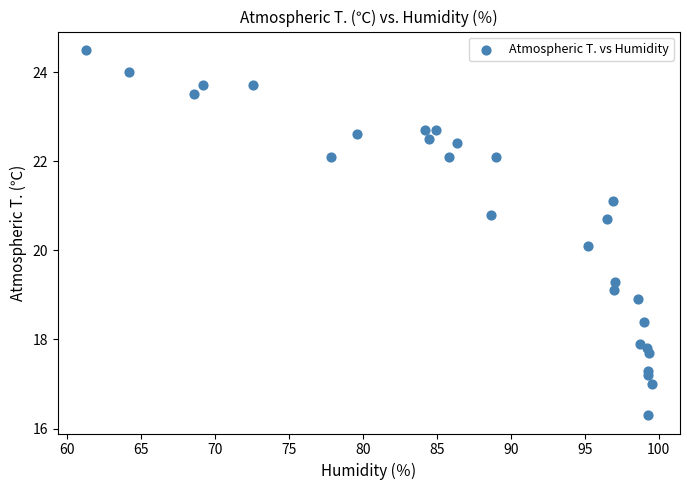

What is the range of Y values (max minus min)?

8.2